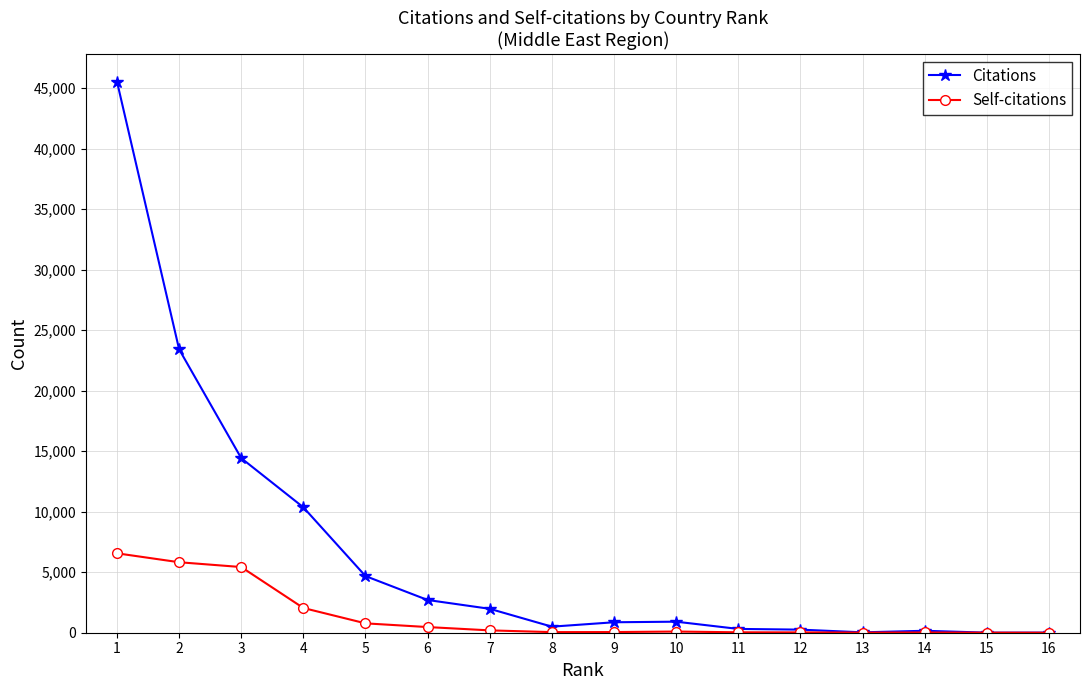

What is the value of the Citations point at the 1st from the left?

45540